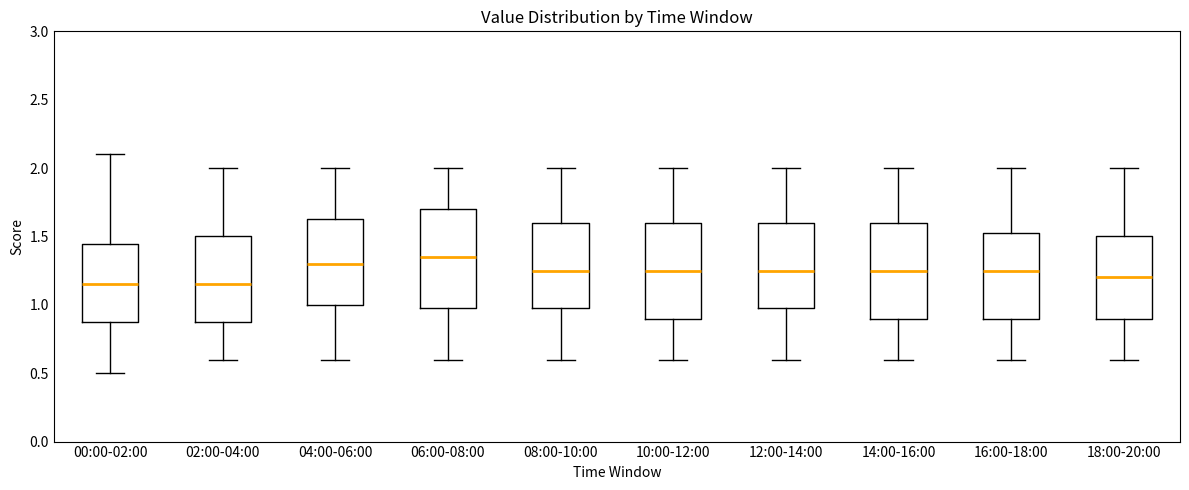

Where is the lower edge of the box for 14:00-16:00 on the y-axis? The values are not printed on the chart, so give them approximately, as read against the axis.

0.90